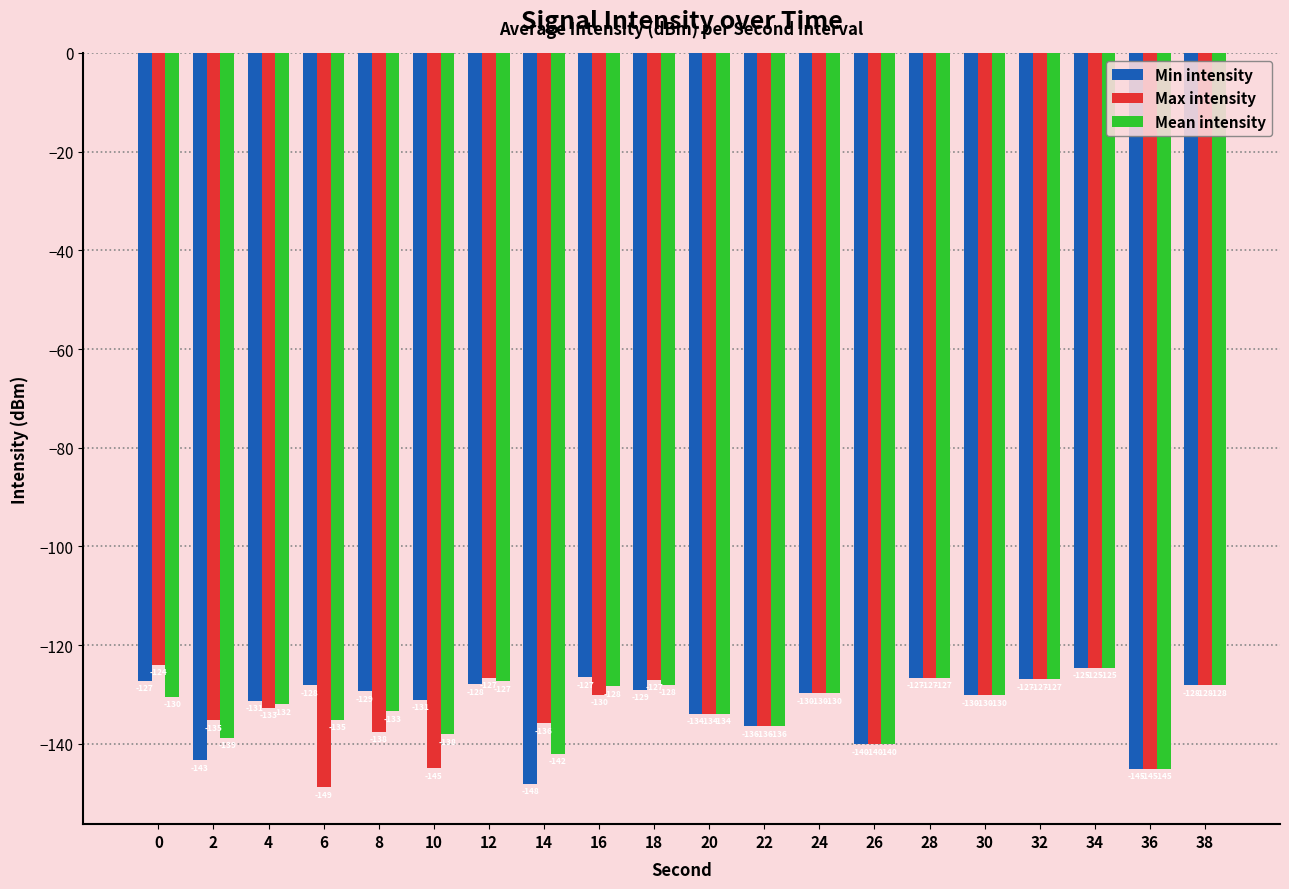

At which category is the sum across all series the highest?

34